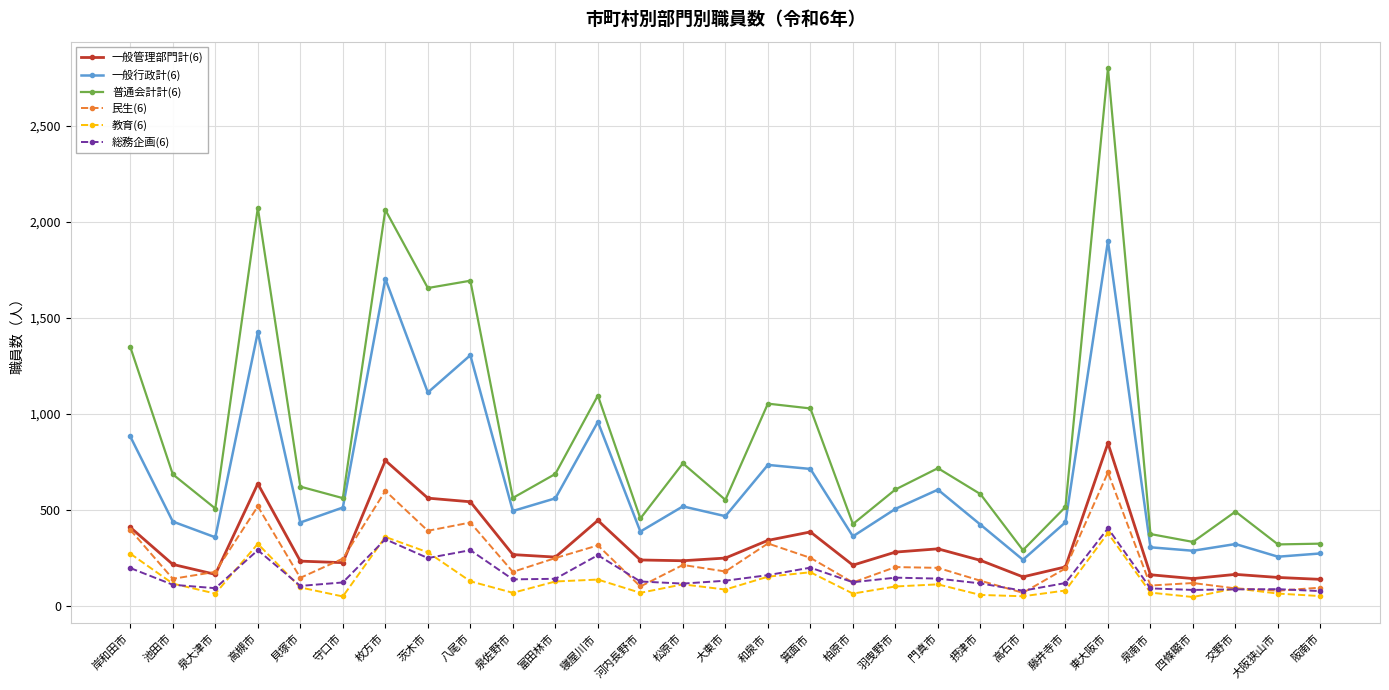

What is the total value across all series at 柏原市?

1309